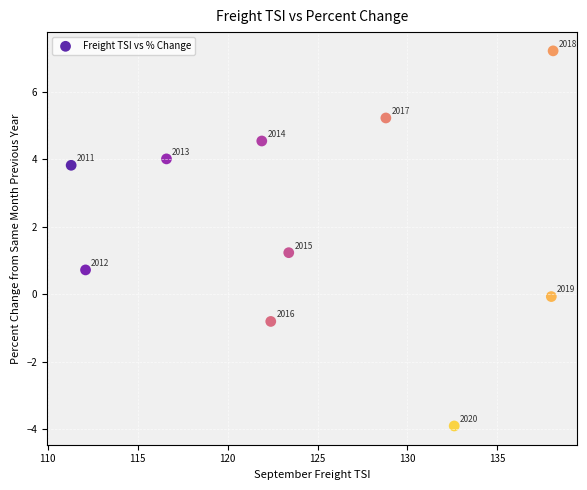

What is the range of Y values (max minus min)?

11.1